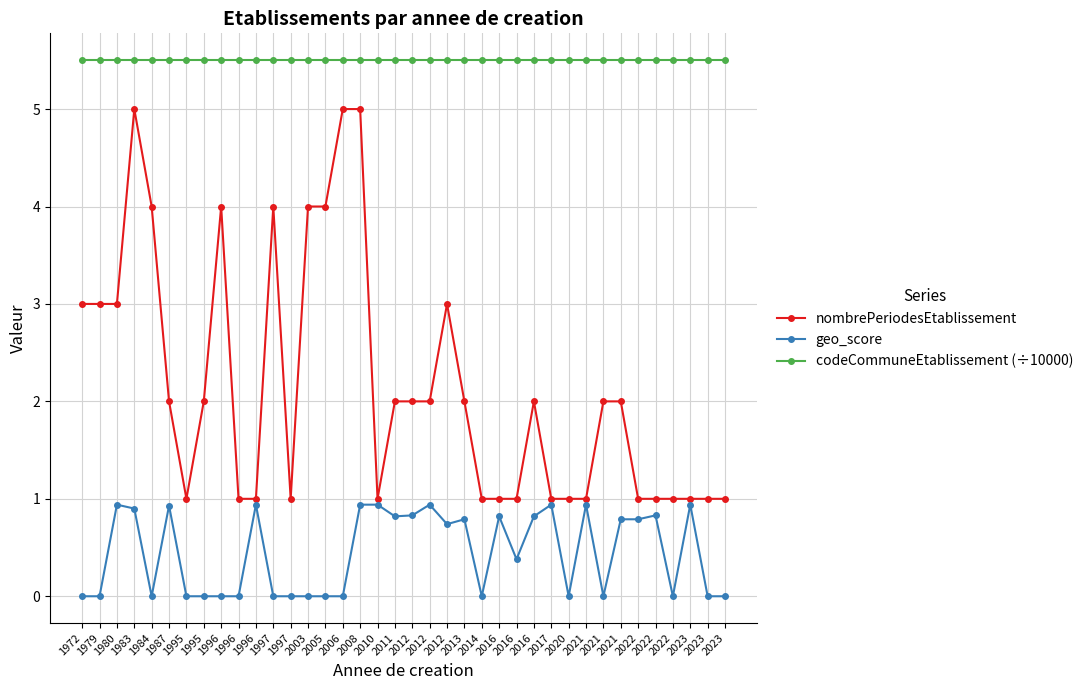

What are all the series names shown in the legend?

nombrePeriodesEtablissement, geo_score, codeCommuneEtablissement (÷10000)